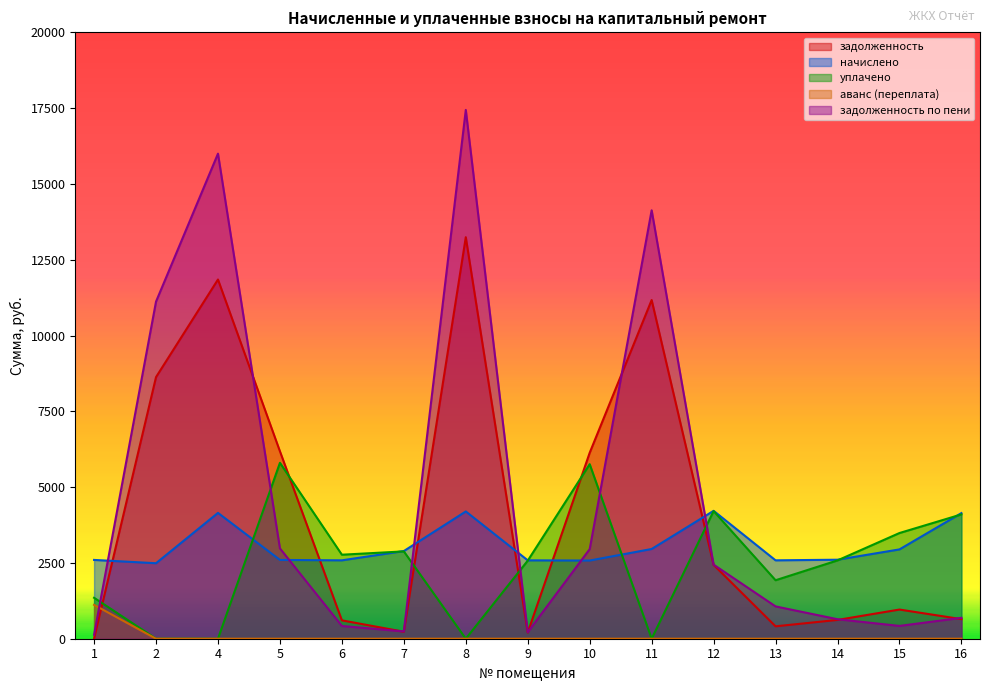

Does the chart display data point markers on the line(s)?

No